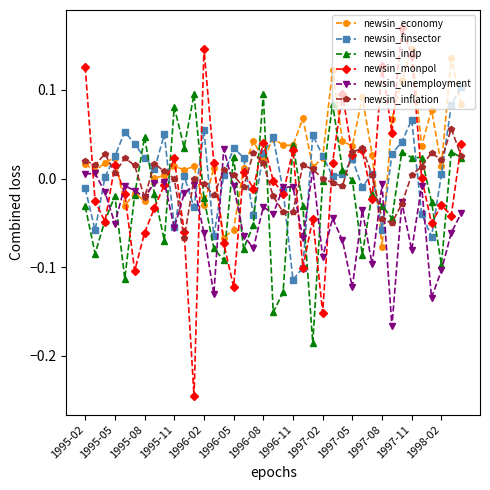

Which series has the largest total across all categories?

newsin_economy